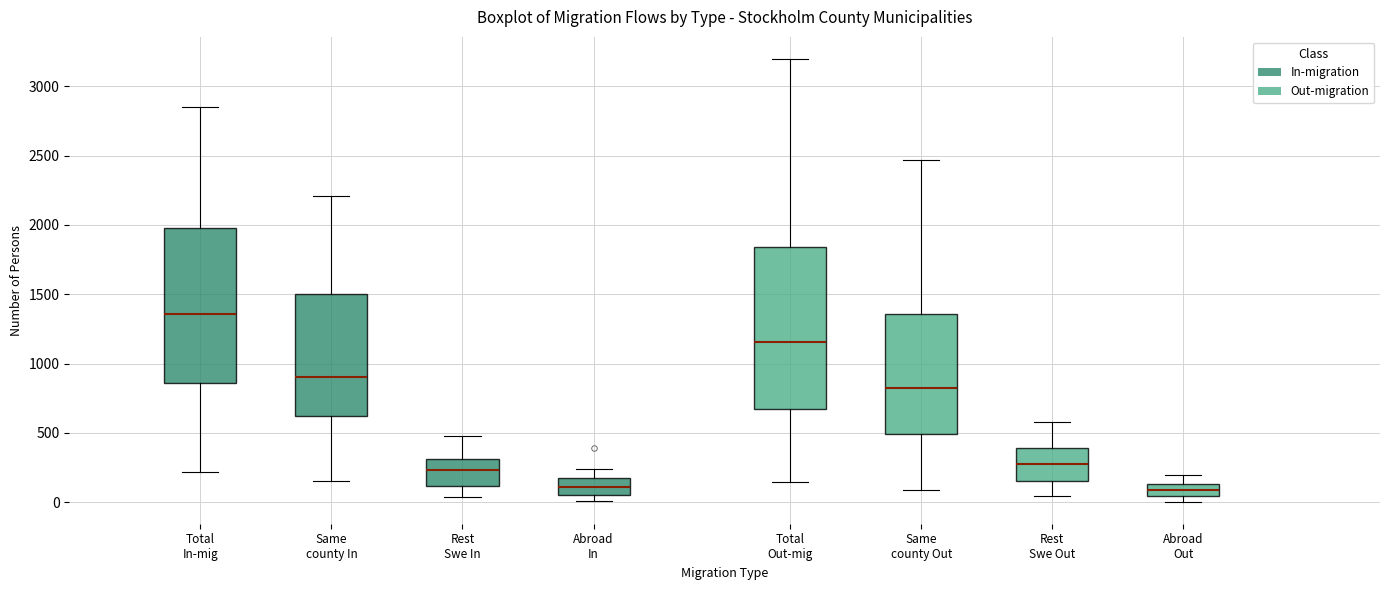

Where does the upper whisker of the box for Same county In end on the y-axis? The values are not printed on the chart, so give them approximately, as read against the axis.

2200